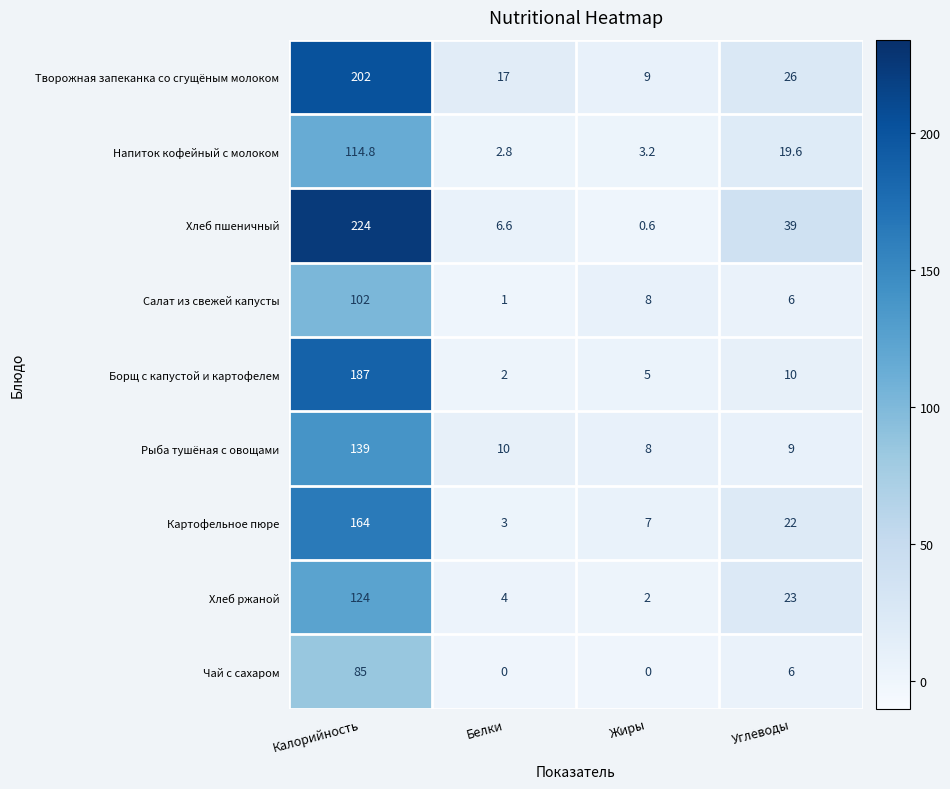

What is the difference between the maximum and minimum values in the Хлеб пшеничный series?

223.4